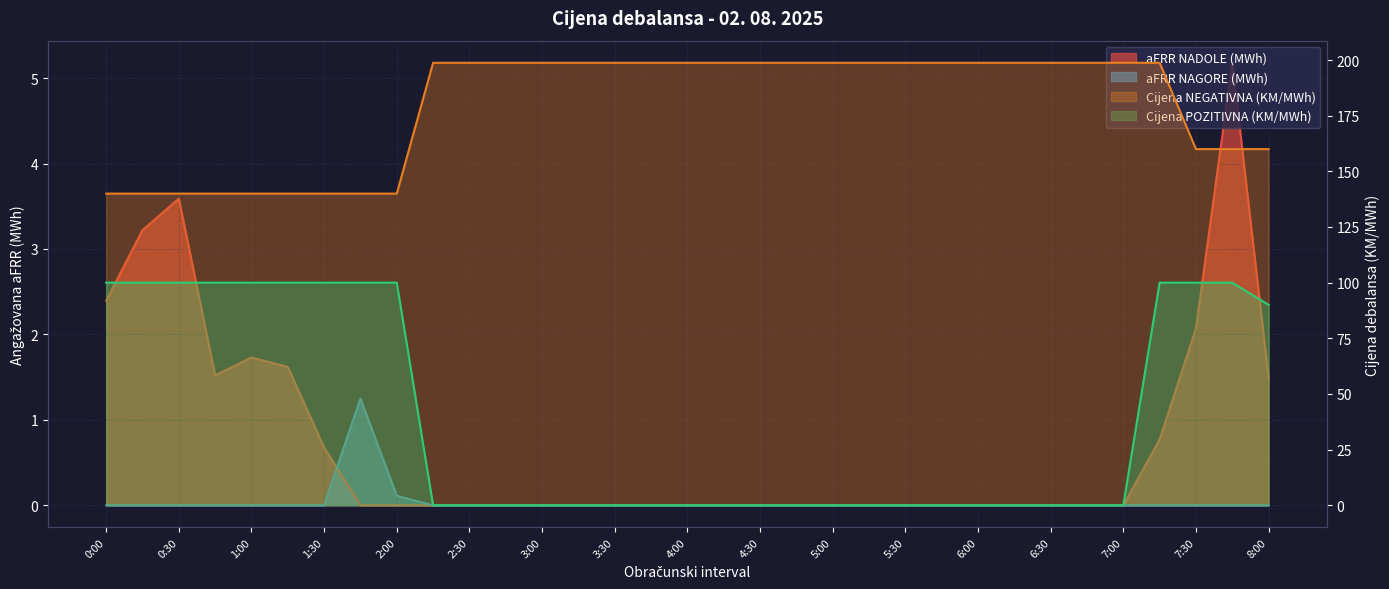

What is the lowest value of the Cijena NEGATIVNA (KM/MWh) series?

140.0